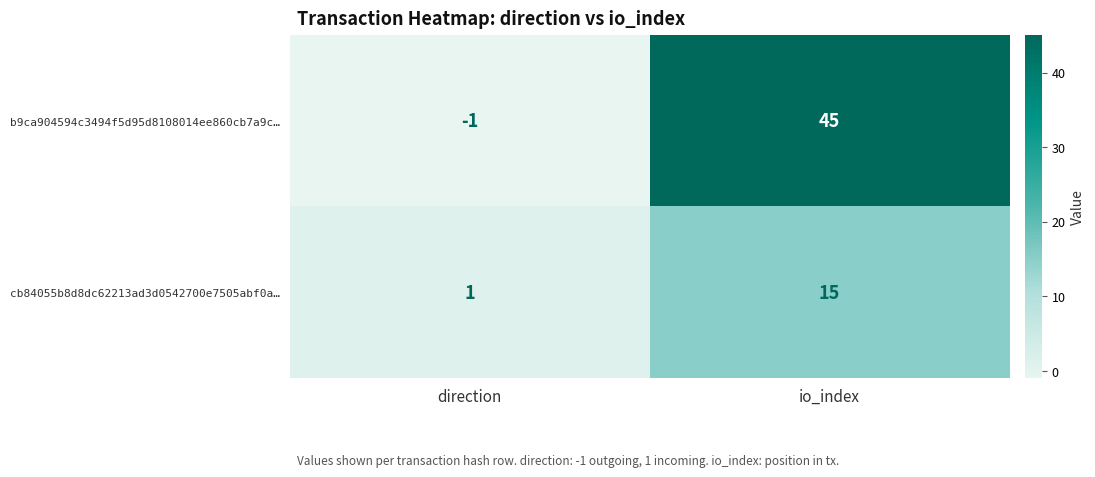

What is the spread (max minus min) of values at io_index?

30